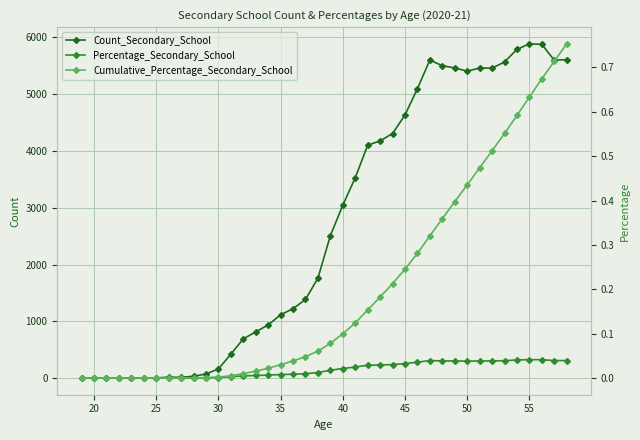

How many interior local peaks does the Count_Secondary_School series have?

5